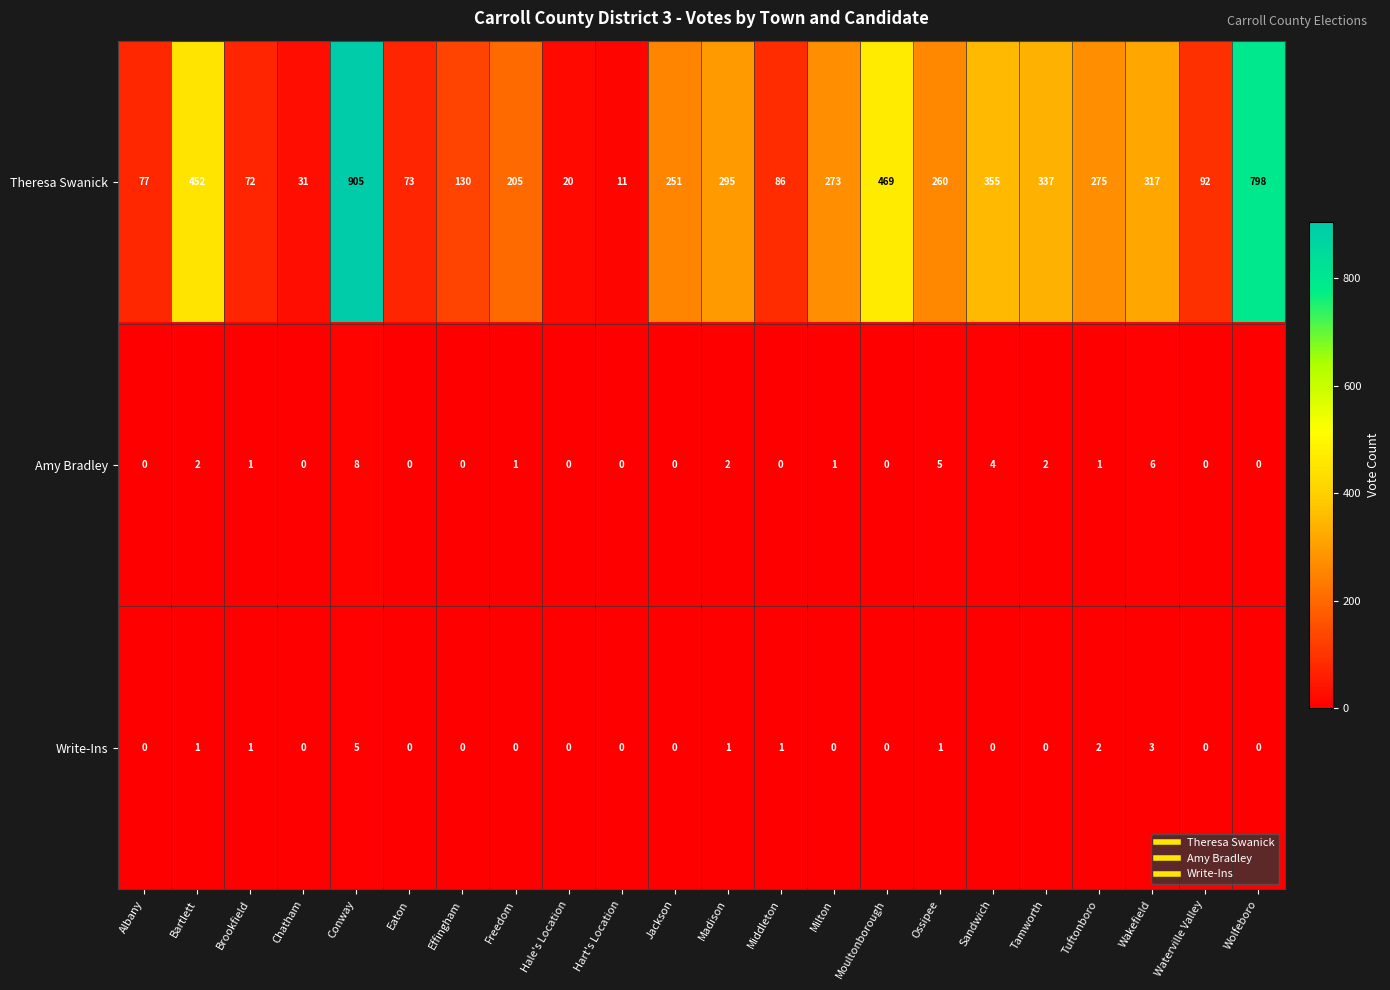

Is it true that Amy Bradley equals -5 at Moultonborough?

False